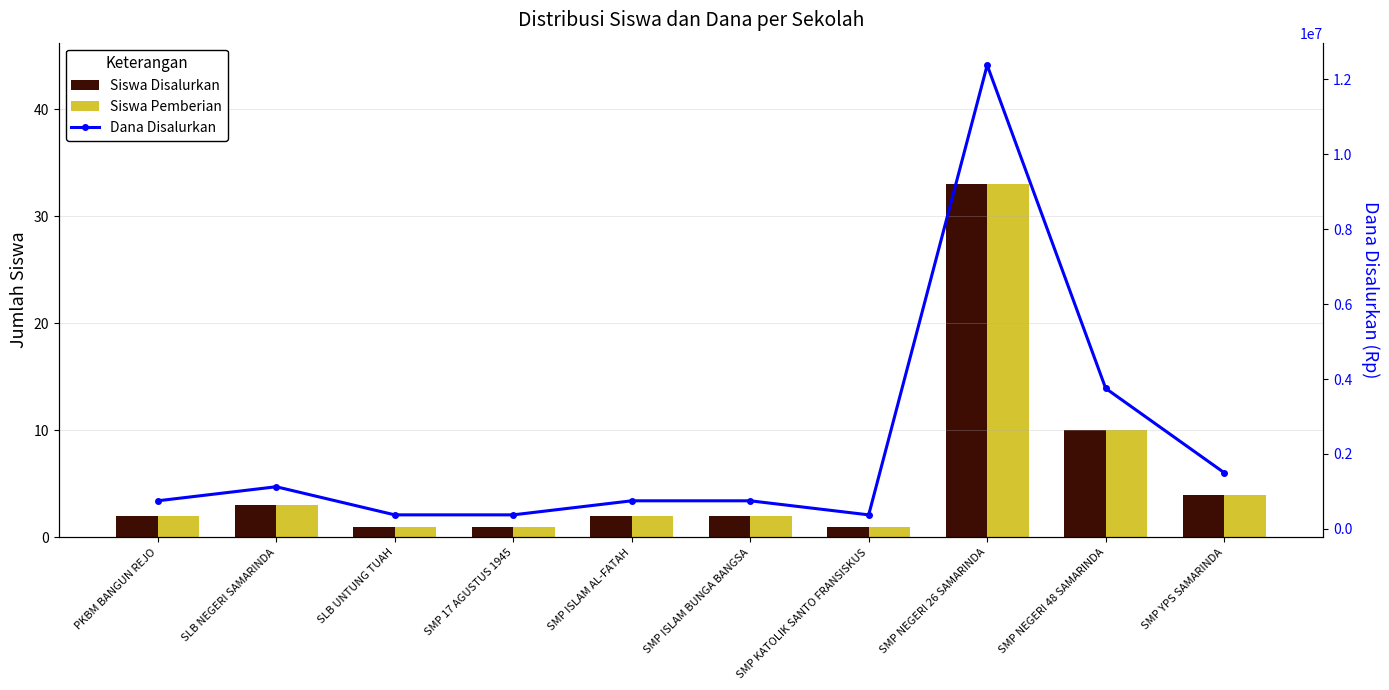

What is the greatest value displayed?

12375000